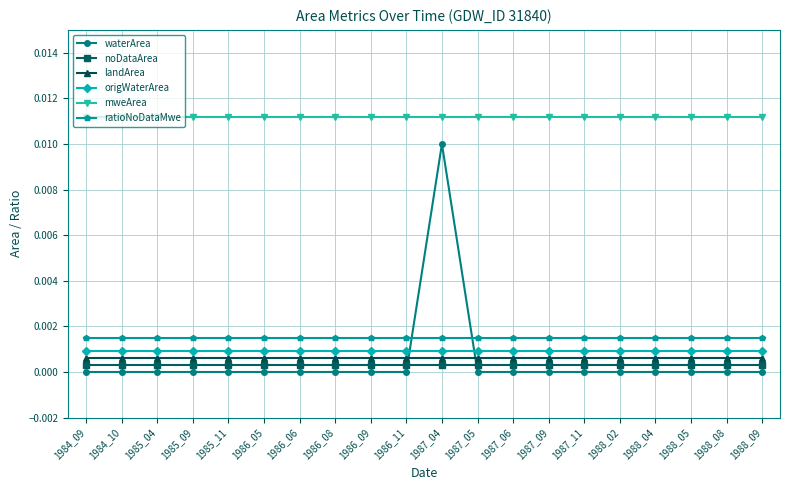

What are all the series names shown in the legend?

waterArea, noDataArea, landArea, origWaterArea, mweArea, ratioNoDataMwe